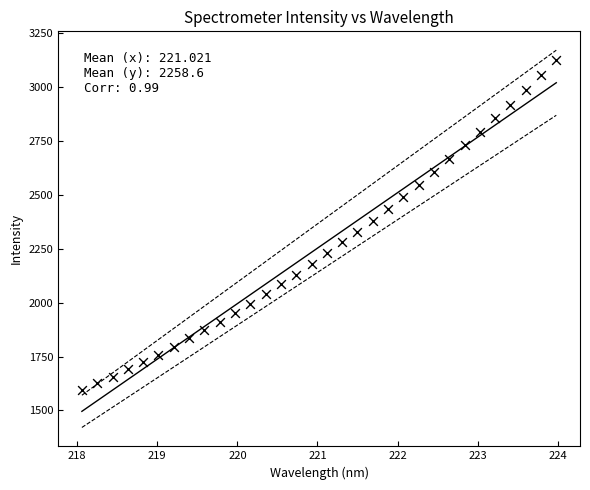

What is the range of Y values (max minus min)?

1531.2